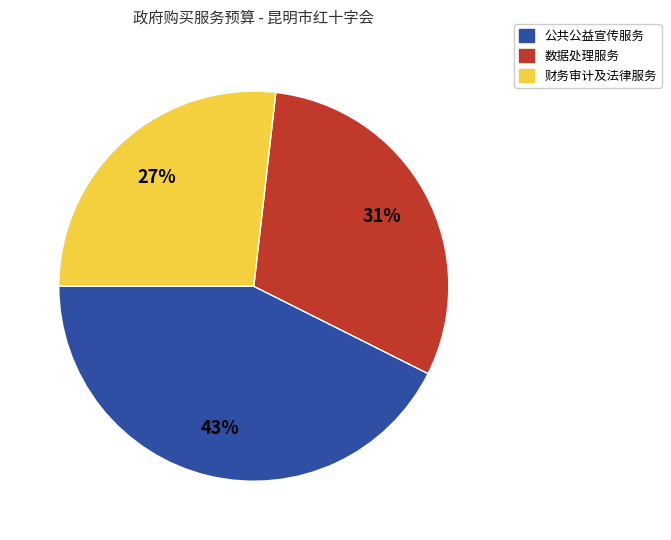

Is there any slice that represents more than half of the pie?

No